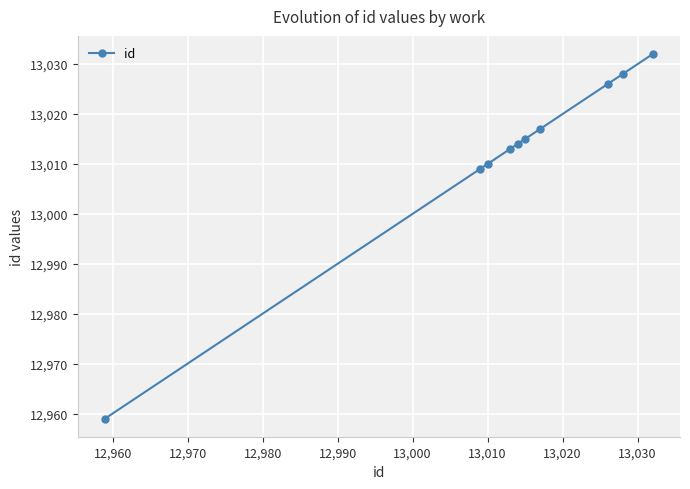

What is the difference between the maximum and minimum values?

73